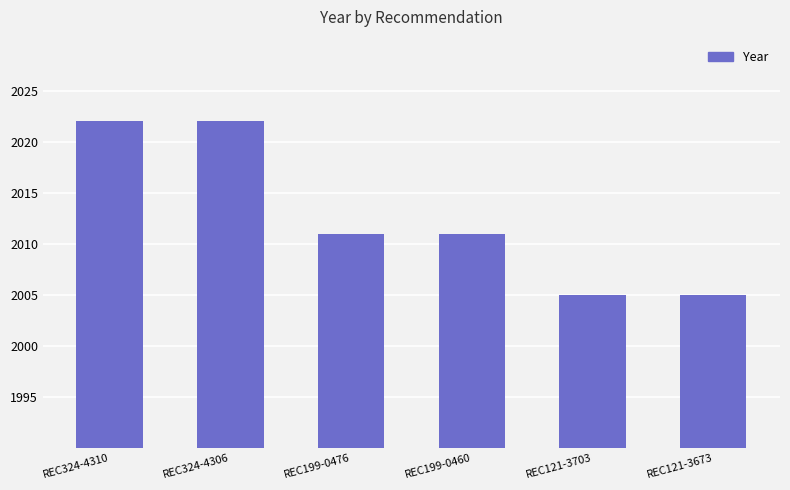

What is the label of the 3rd bar from the right?

REC199-0460